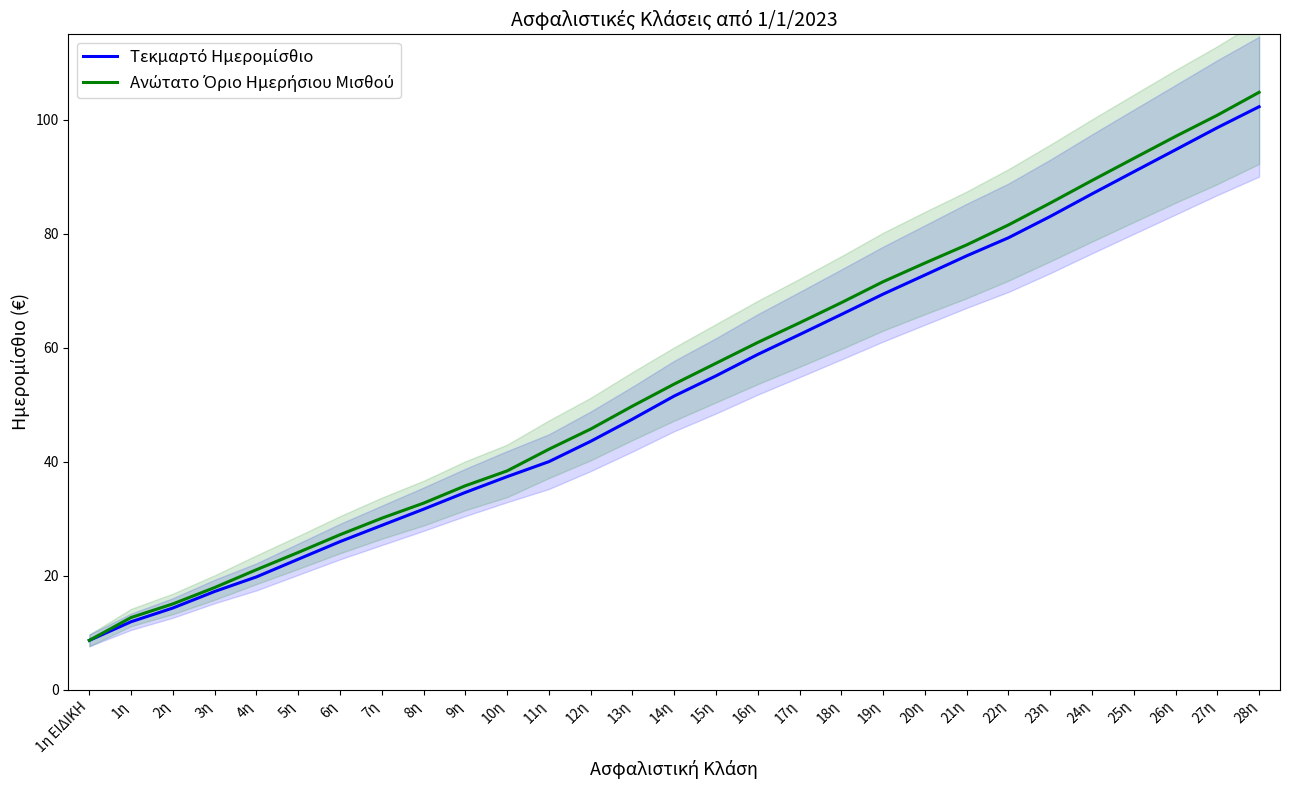

What is the greatest value displayed?

104.8